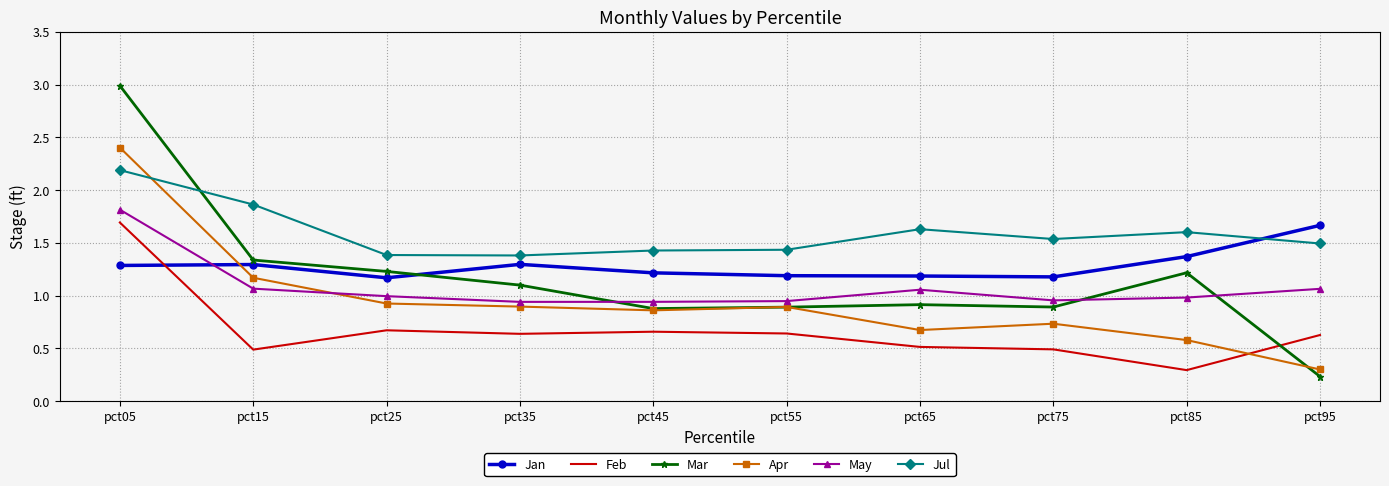

Which category has the lowest value in the Apr series?

pct95